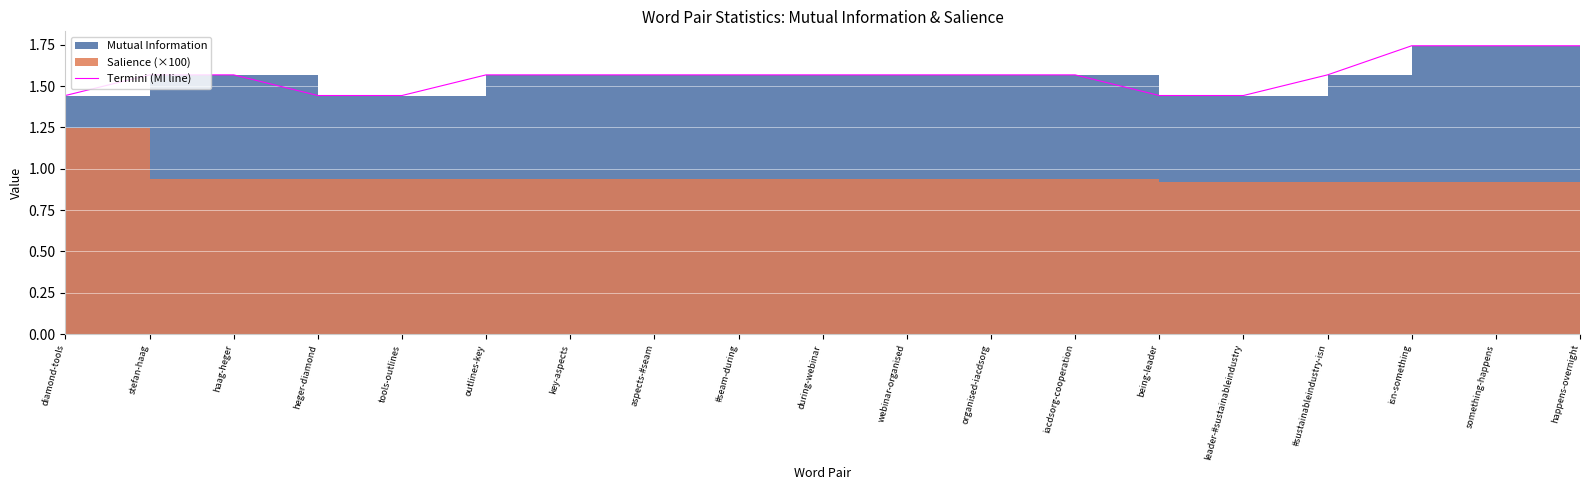

What is the label of the 19th point from the right?

diamond-tools